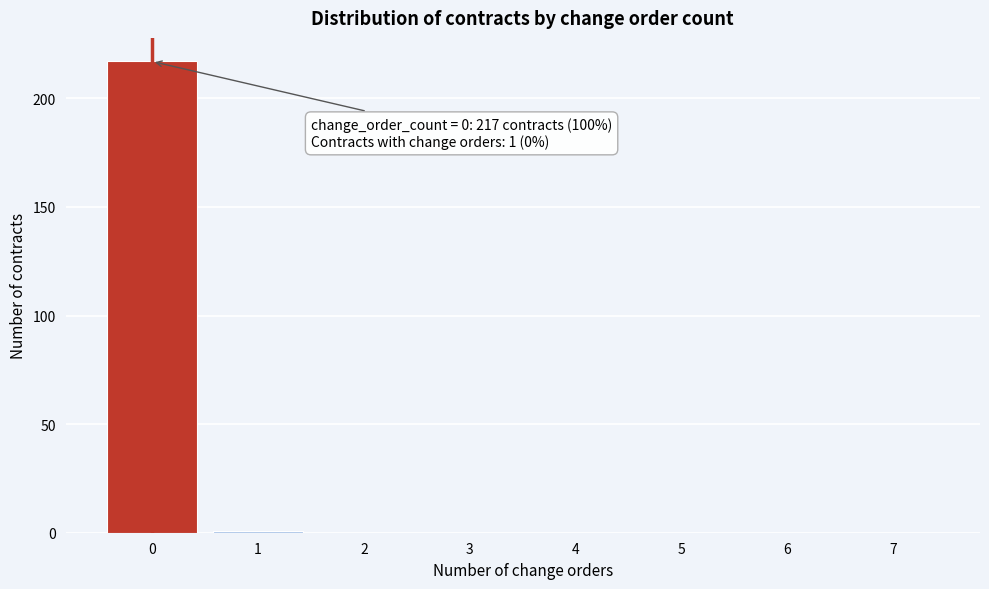

Reading left to right, transcribe all the data shown in this chart.

0=217	1=1	2=0	3=0	4=0	5=0	6=0	7=0